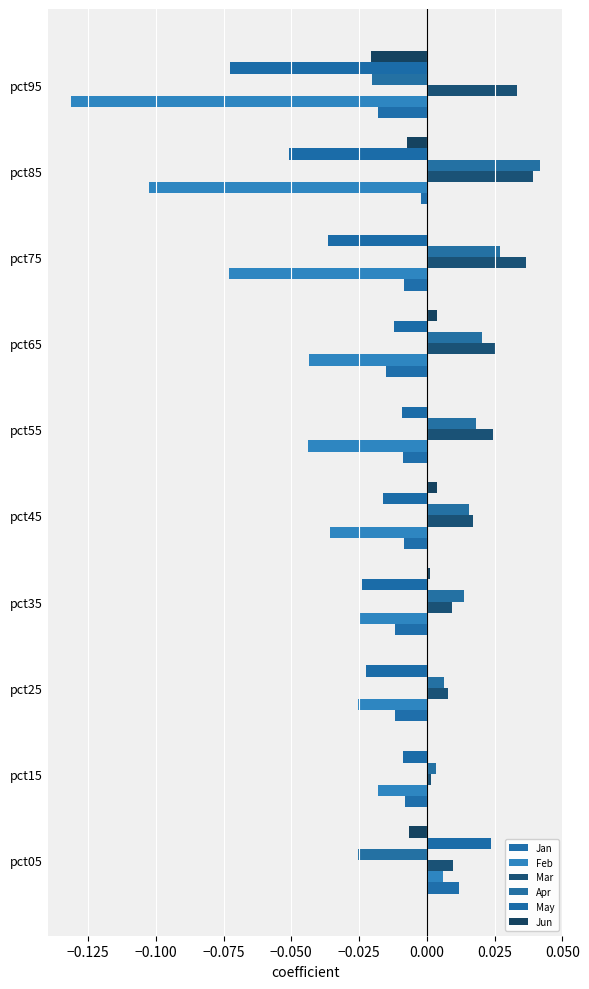

List the series in order of their peak value, highest first.

Apr, Mar, May, Jan, Feb, Jun